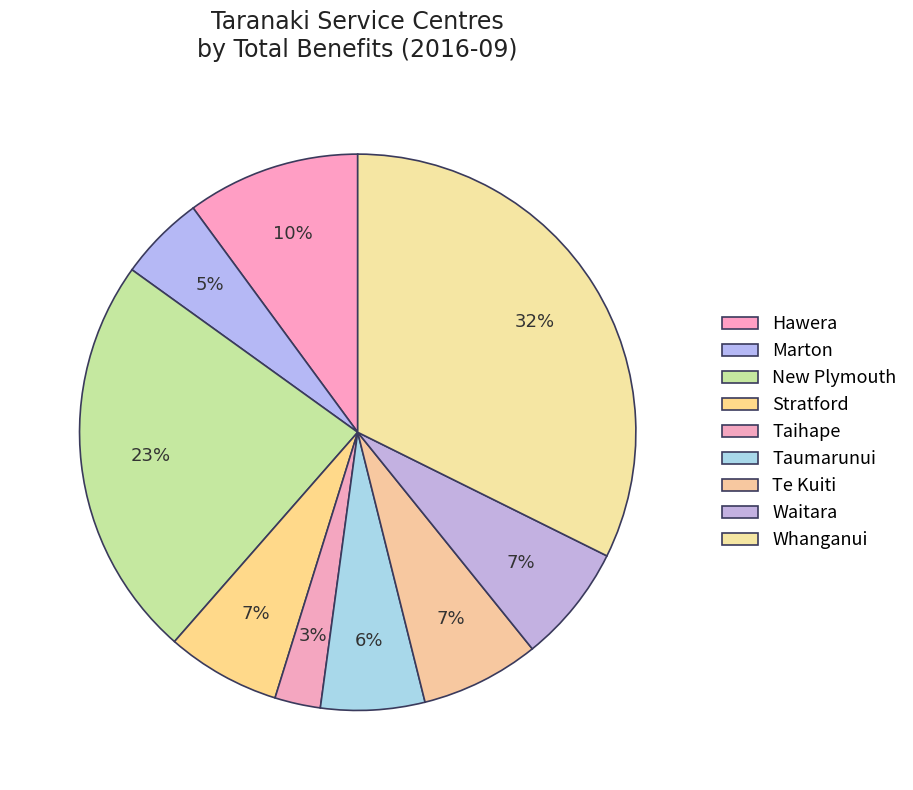

Which category has the biggest portion of the pie?

Whanganui